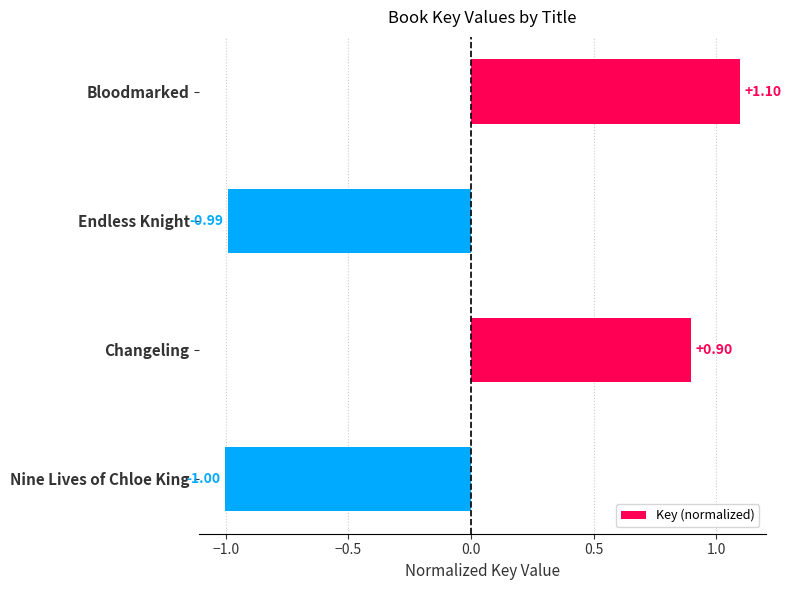

At which label is the value closest to 0?

Changeling